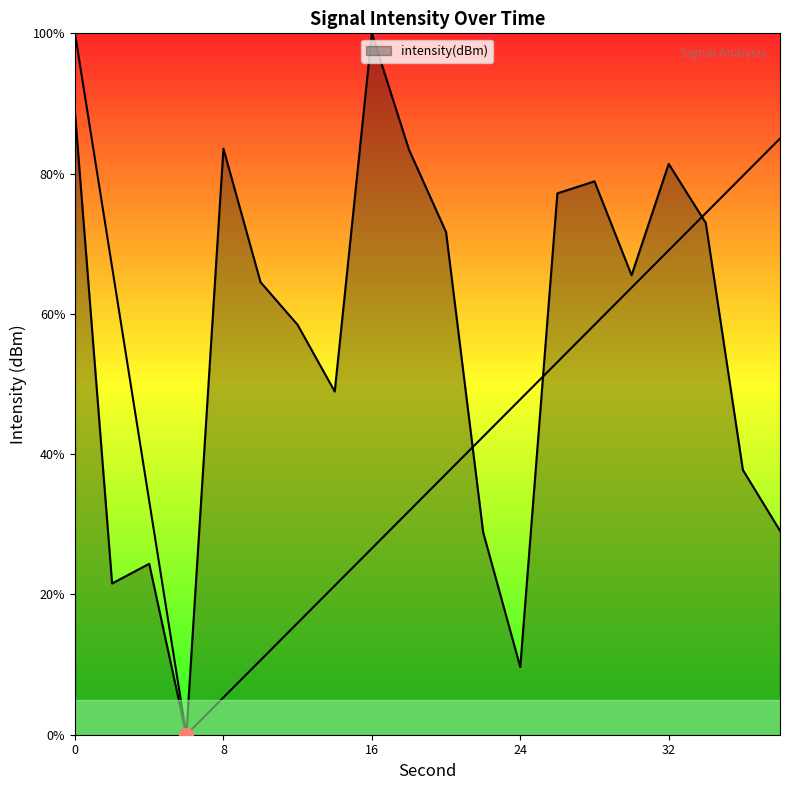

The value at 30 is 65.5. True or false?

True